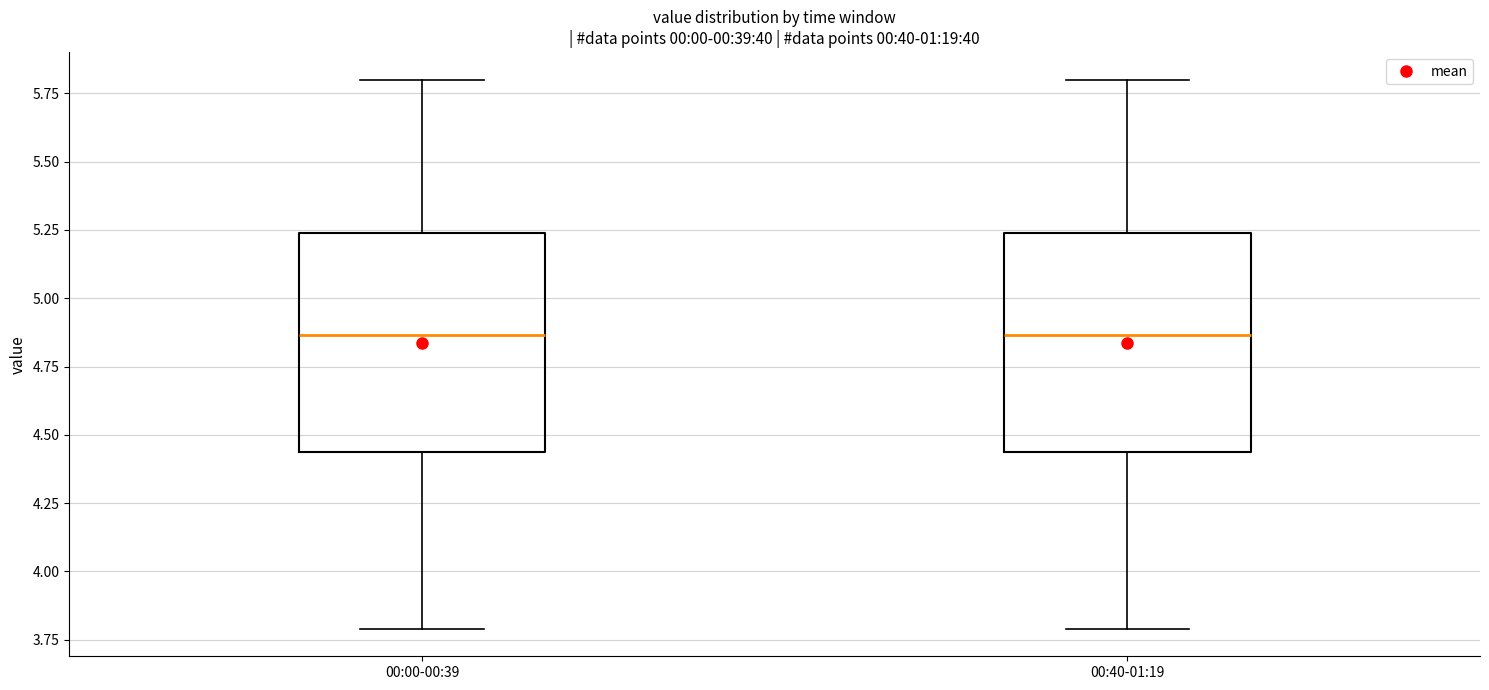

Reading left to right, read every box against the y-axis: the position of its median line, the range the box covers, and the ends of its whiskers. The values are not printed on the chart, so give them approximately, as read against the axis.

00:00-00:39: median 4.85, box 4.45 to 5.25, whiskers 3.80 to 5.80
00:40-01:19: median 4.85, box 4.45 to 5.25, whiskers 3.80 to 5.80